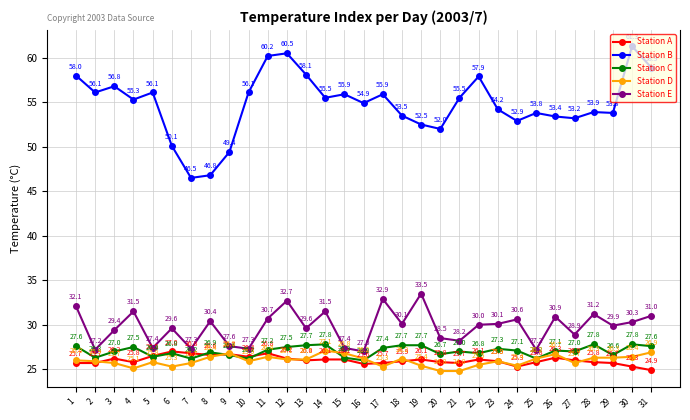

Reading left to right, transcribe all the data shown in this chart.

Station A: 25.7	25.7	26.2	25.8	26.5	27.0	26.8	26.6	26.7	26.4	26.8	26.2	26.0	26.1	26.1	25.6	25.7	25.9	26.1	25.8	25.7	26.1	25.9	25.3	25.8	26.3	26.0	25.8	25.7	25.3	24.9
Station B: 58.0	56.1	56.8	55.3	56.1	50.1	46.5	46.8	49.4	56.1	60.2	60.5	58.1	55.5	55.9	54.9	55.9	53.5	52.5	52.0	55.5	57.9	54.2	52.9	53.8	53.4	53.2	53.9	53.8	61.3	58.9
Station C: 27.6	26.3	27.0	27.5	26.4	26.8	26.2	26.9	26.6	26.2	27.2	27.5	27.7	27.8	26.3	26.0	27.4	27.7	27.7	26.7	27.0	26.8	27.3	27.1	26.2	27.1	27.0	27.8	26.6	27.8	27.6
Station D: 26.0	25.9	25.7	25.1	25.8	25.3	25.7	26.4	26.8	25.9	26.4	26.1	26.1	27.1	26.8	26.2	25.3	26.2	25.4	24.8	24.8	25.5	25.9	25.4	26.2	26.7	25.7	26.3	26.3	26.4	26.9
Station E: 32.1	27.2	29.4	31.5	27.4	29.6	27.3	30.4	27.6	27.3	30.7	32.7	29.6	31.5	27.4	27.0	32.9	30.1	33.5	28.5	28.2	30.0	30.1	30.6	27.2	30.9	28.9	31.2	29.9	30.3	31.0